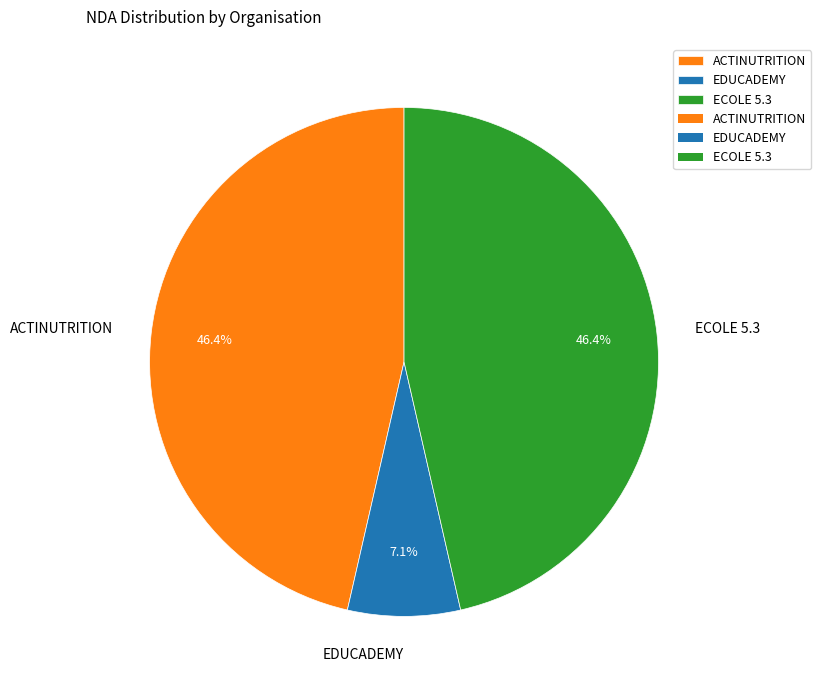

Is there a majority slice in this chart?

No